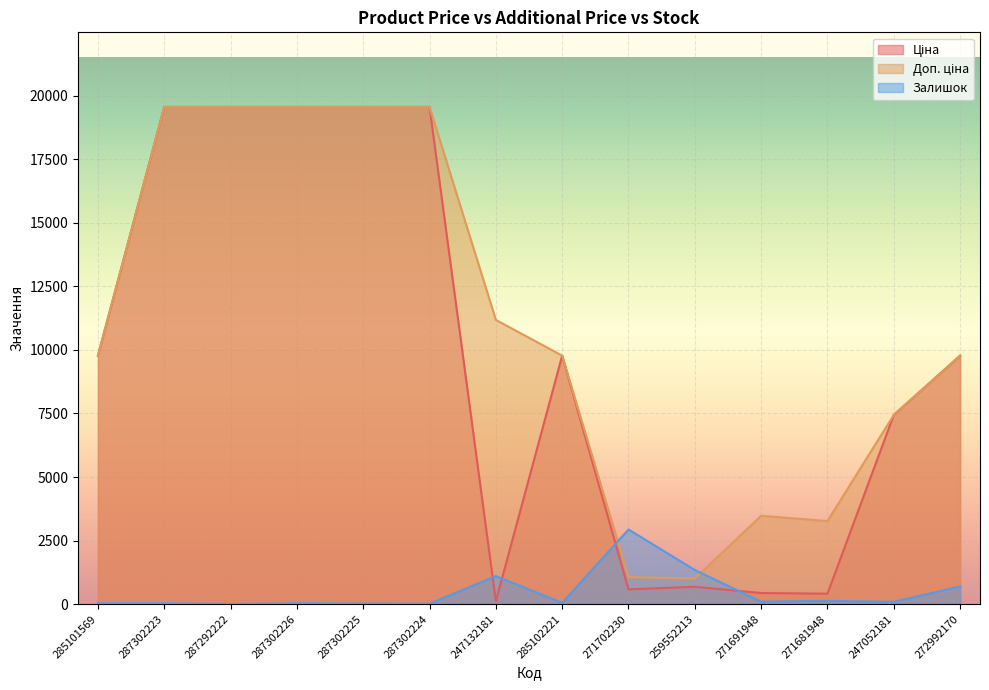

Rank the series at 287302223 from highest to lowest value.

Ціна, Доп. ціна, Залишок